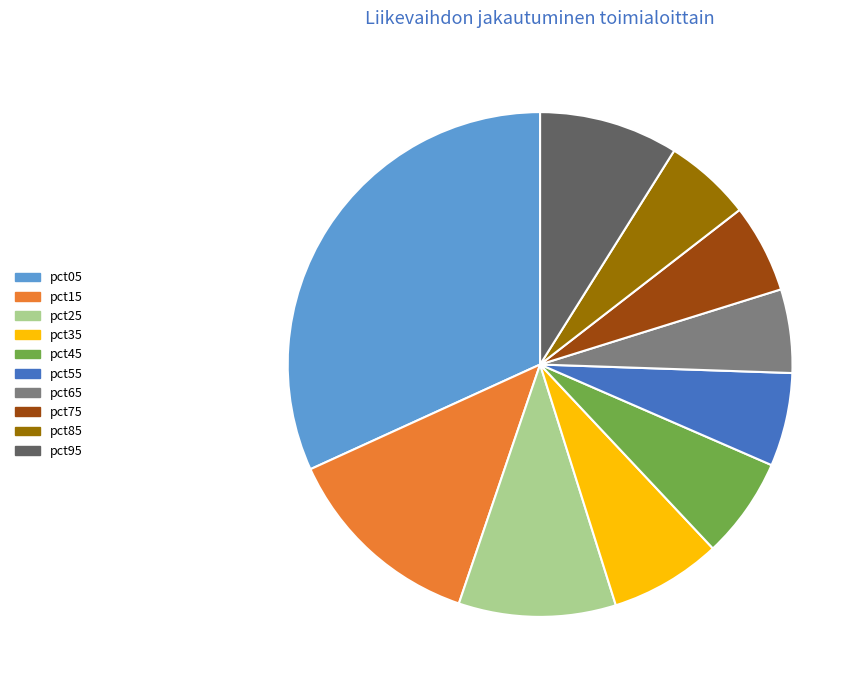

True or false: pct45 accounts for 6% of the total.

True